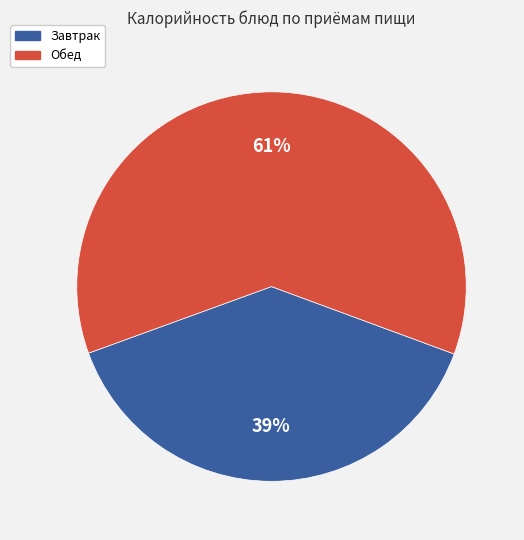

How many slices are in this pie chart?

2